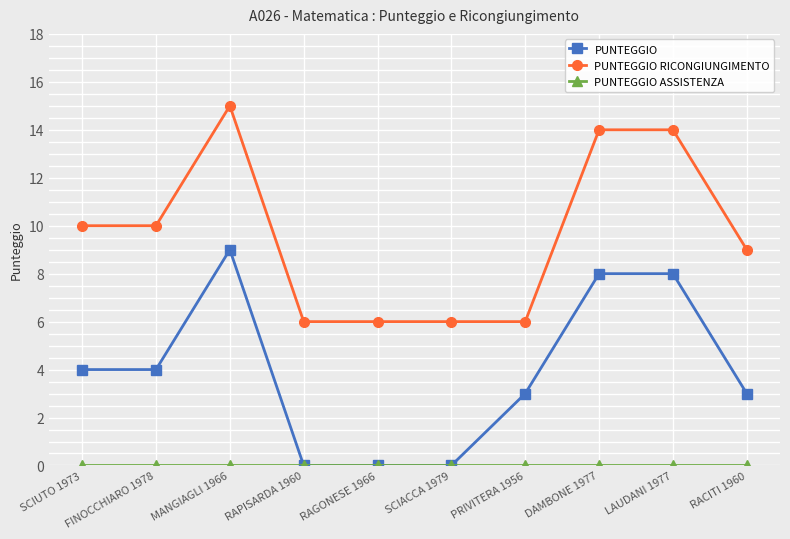

True or false: PUNTEGGIO has a value of 5 at SCIACCA 1979.

False